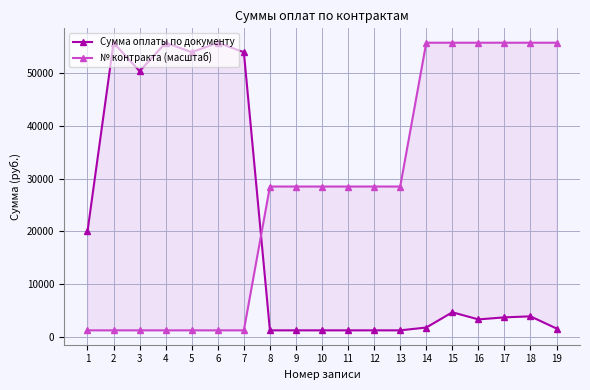

At how many categories does at least one series exceed 31947?

12